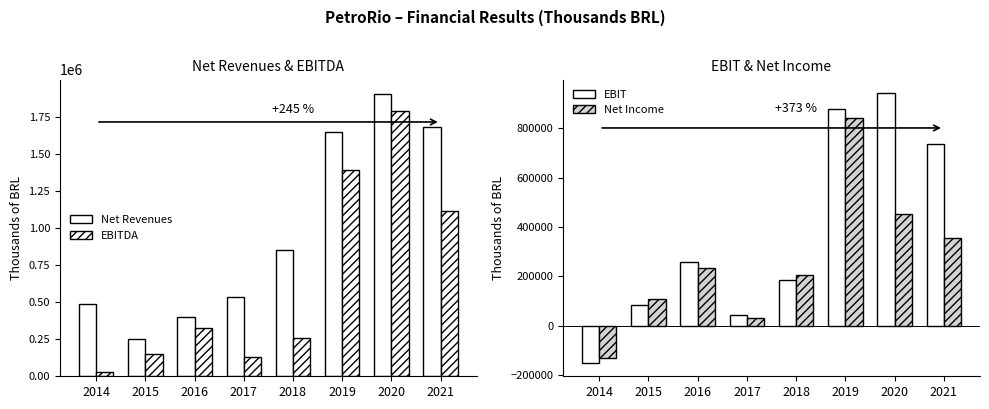

What is the greatest value displayed?

1904184